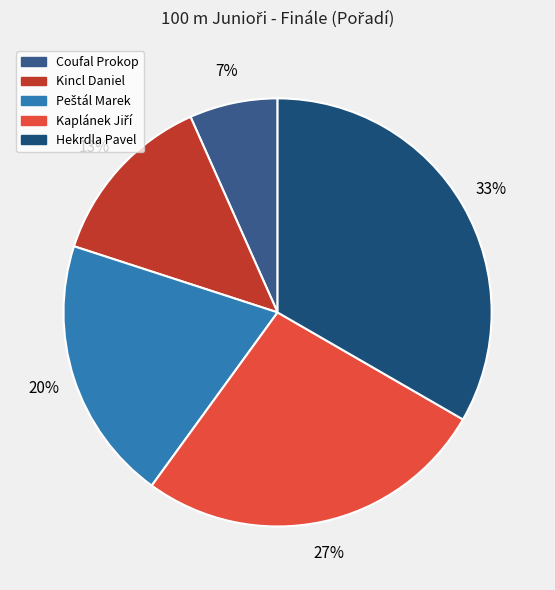

Approximately how many times larger is the value at Kincl Daniel compared to Kaplánek Jiří?

0.5